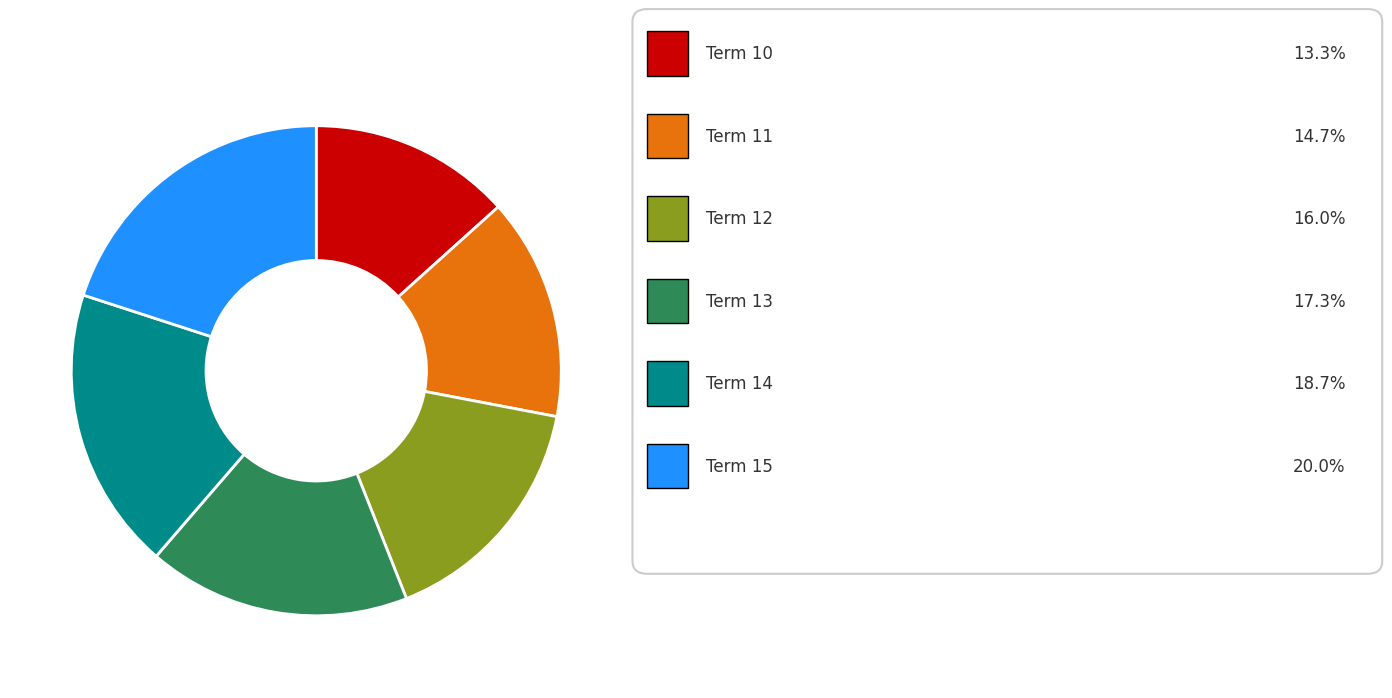

Count the number of slices in the pie.

6